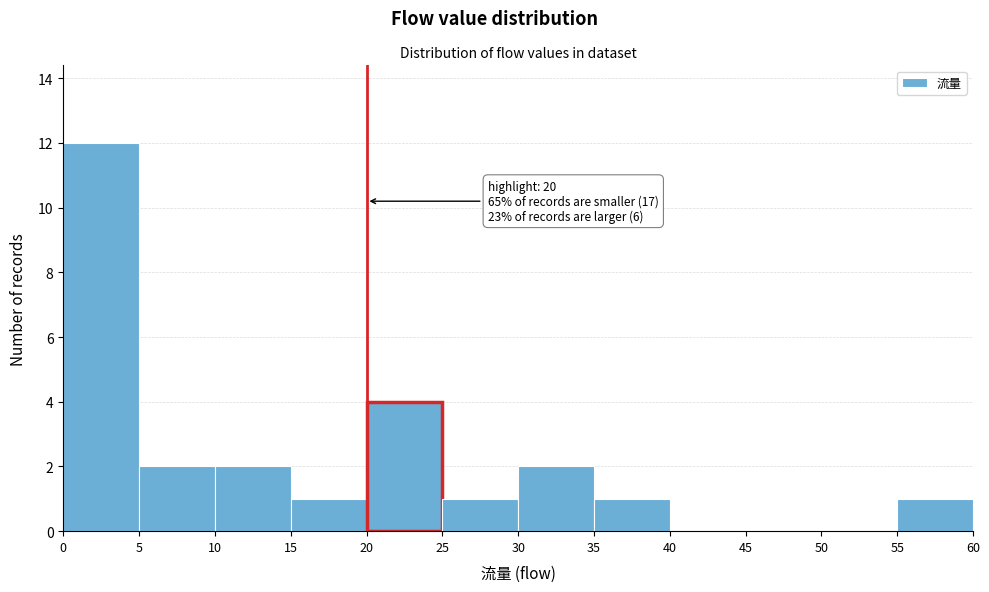

Which range on the x-axis has the tallest bar?

0 to 5